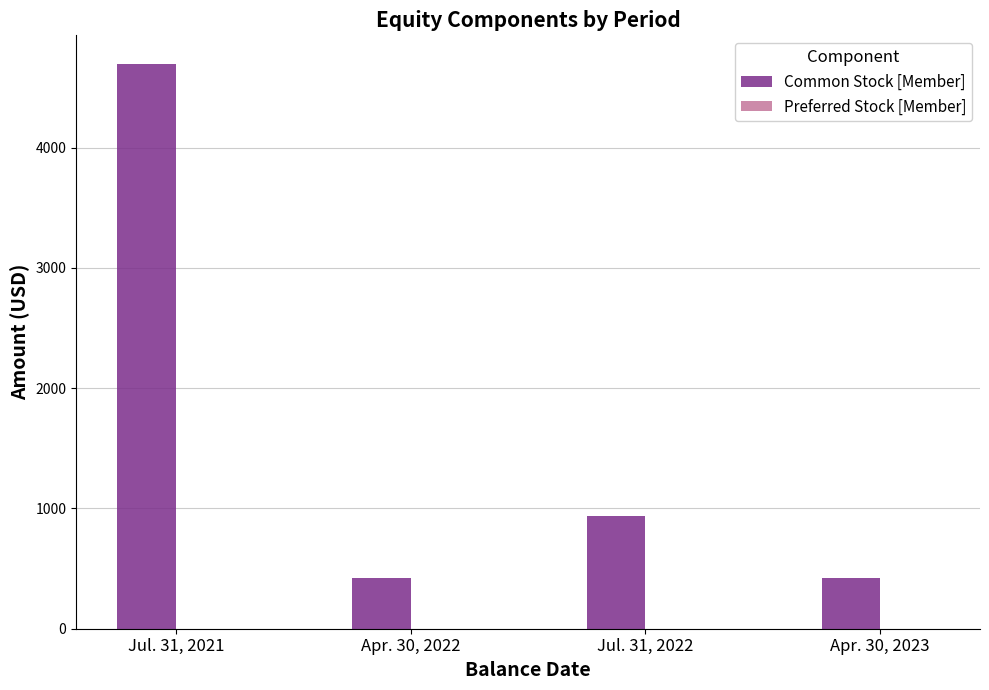

How many distinct data groups are displayed?

2